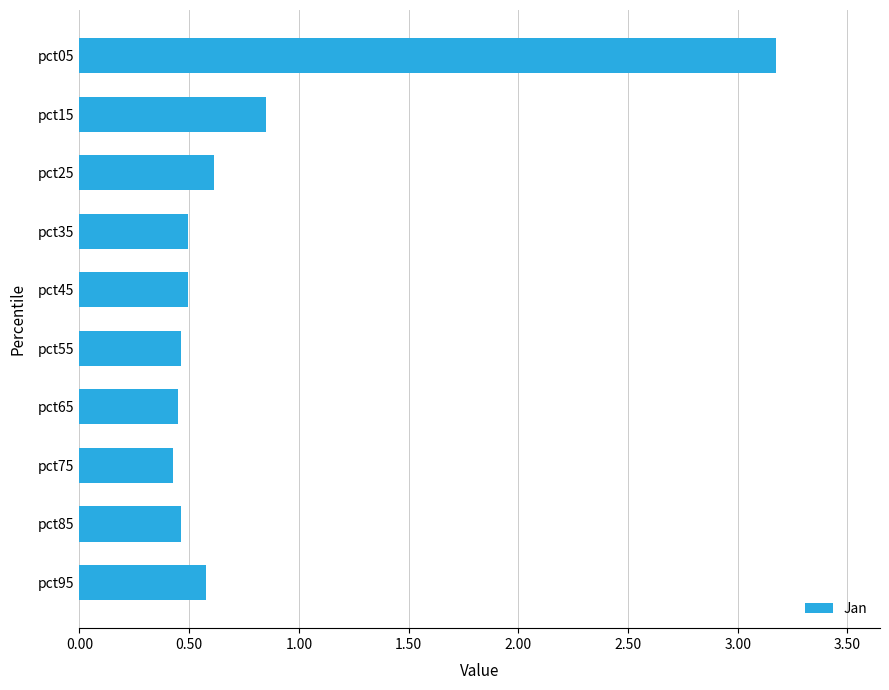

Does the chart contain stacked bars?

No